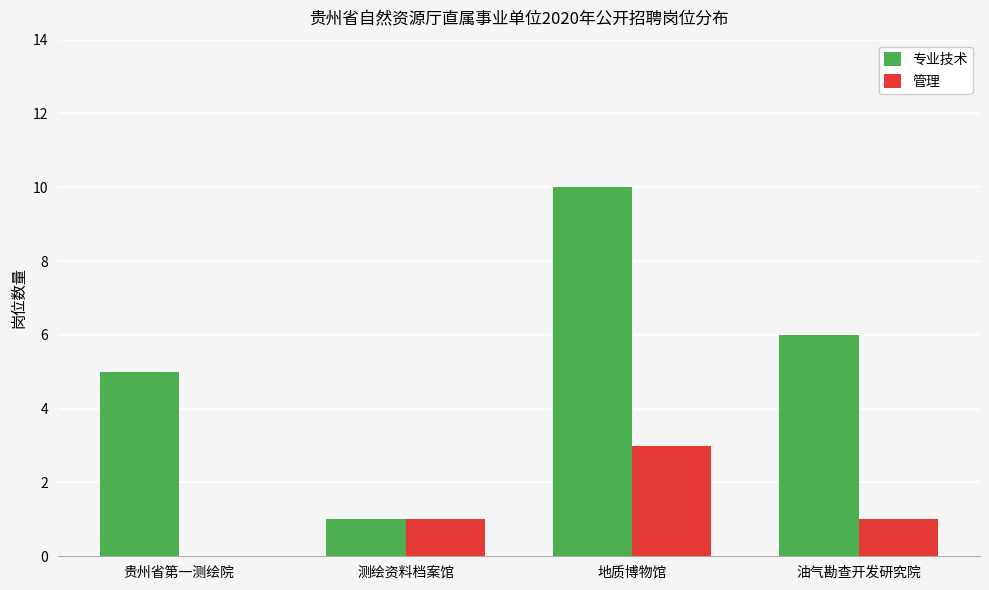

Which series changed the most between 贵州省第一测绘院 and 测绘资料档案馆?

专业技术